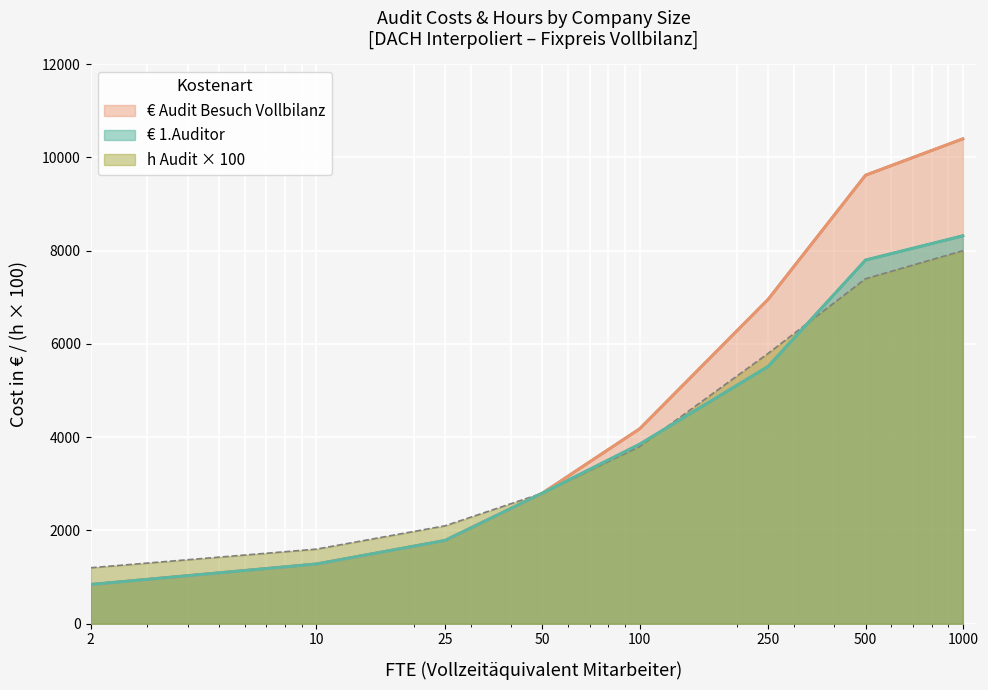

Which label corresponds to the largest value in the chart?

1000